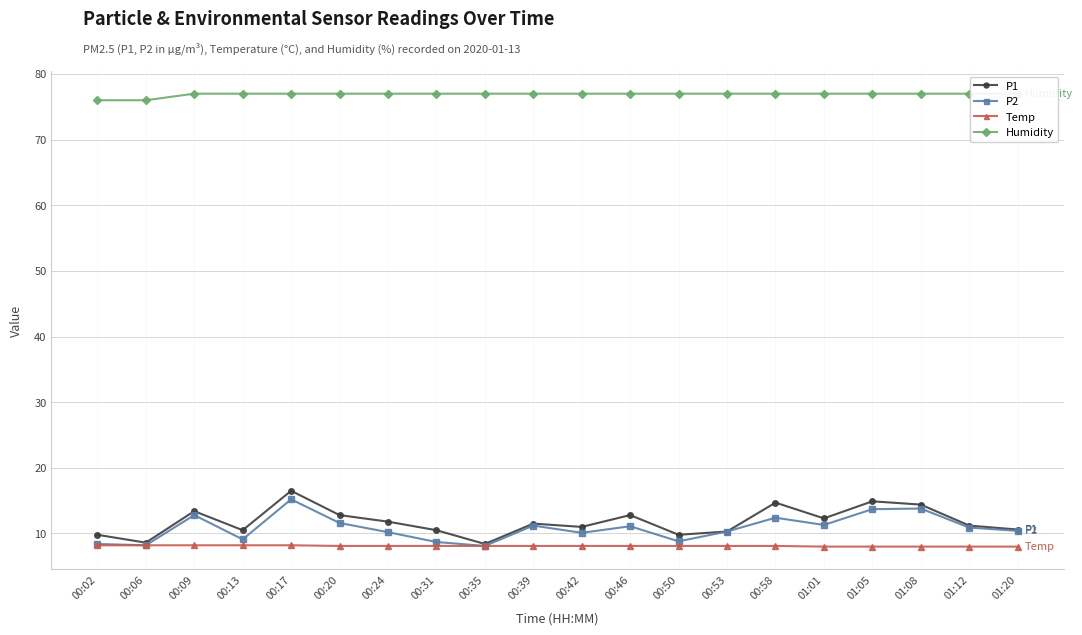

Which series has the largest total across all categories?

Humidity